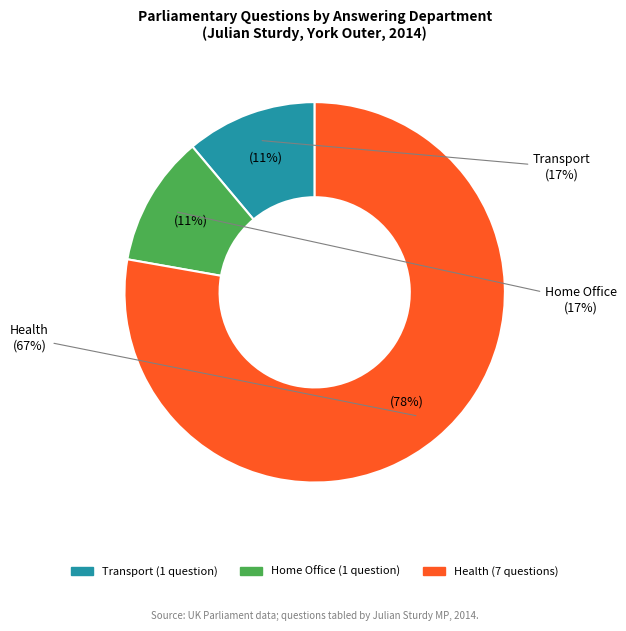

What is the ratio of the value at Home Office to the value at Health (Care Homes)?

0.2